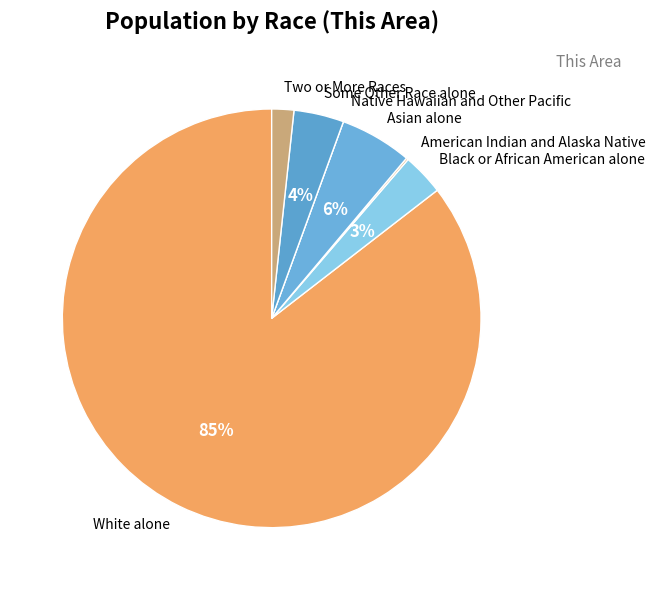

What is the majority slice?

White alone